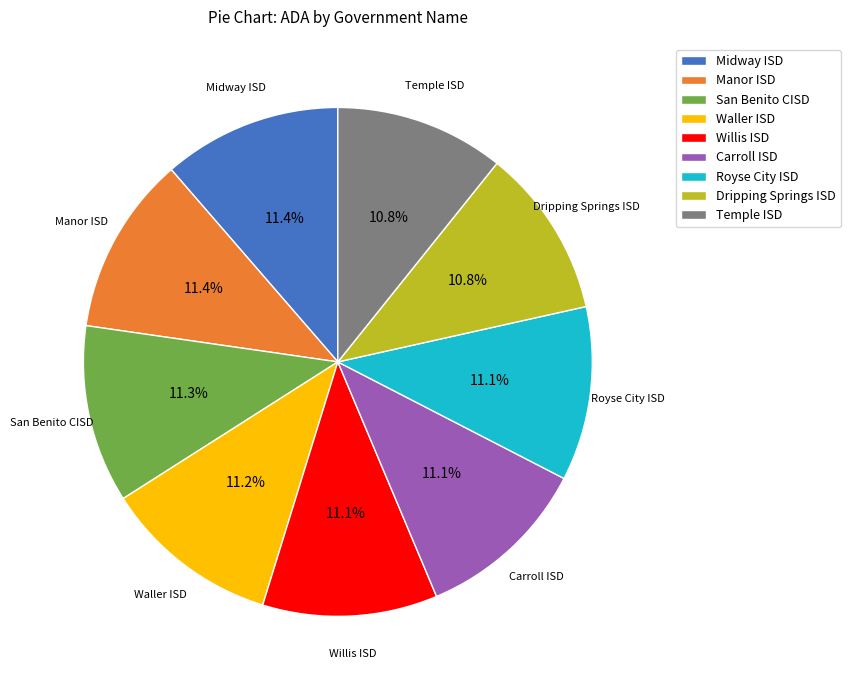

Approximately how many times larger is the value at San Benito CISD compared to Midway ISD?

1.0